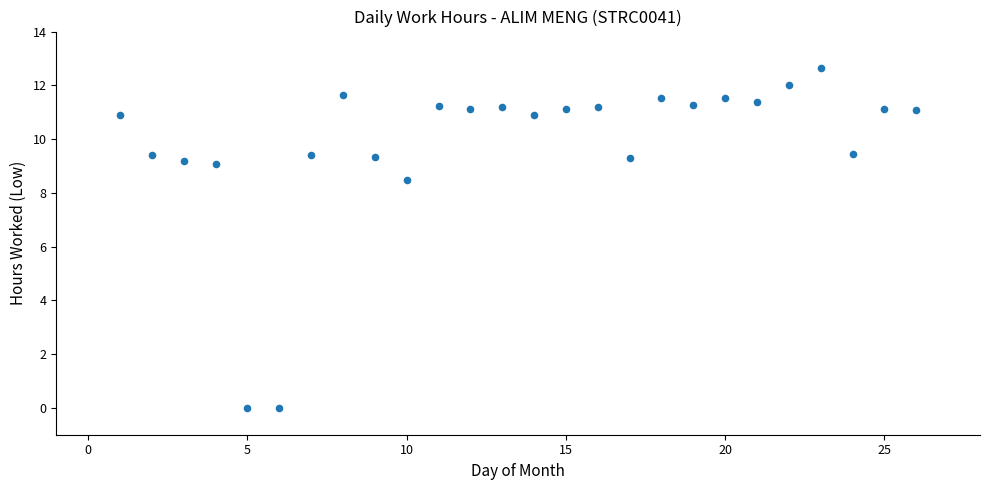

What Y value in the scatter plot is closest to 6?

8.5